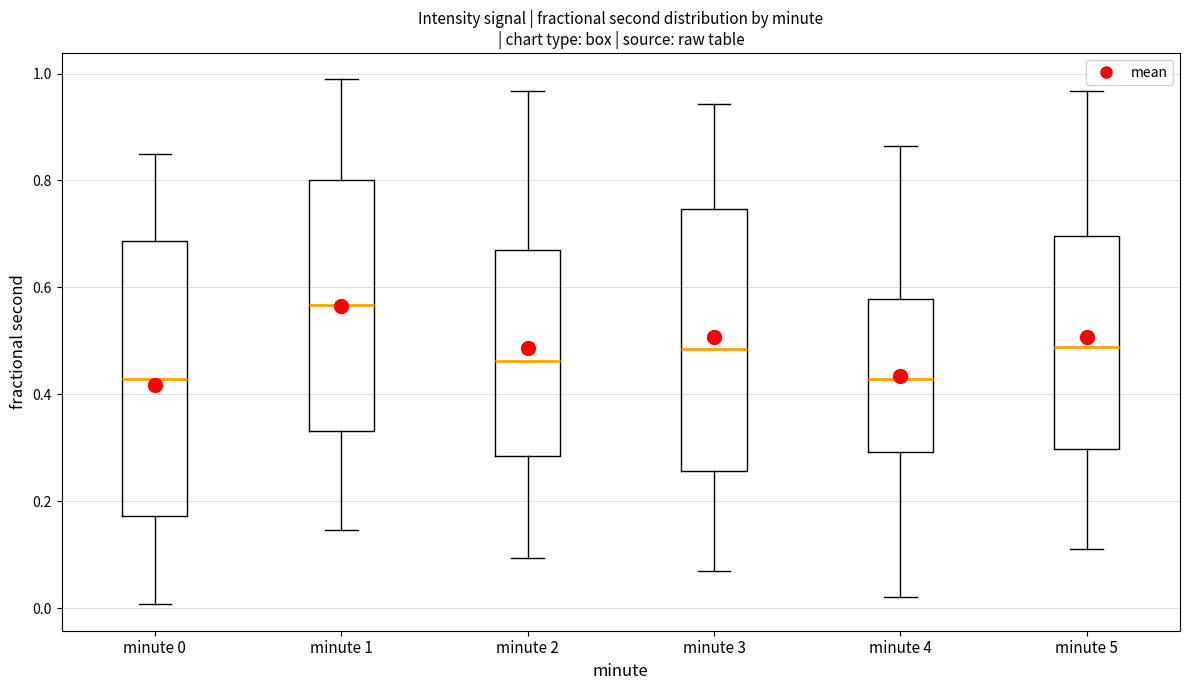

Which box is the tallest, from its lower edge to its upper edge?

minute 0